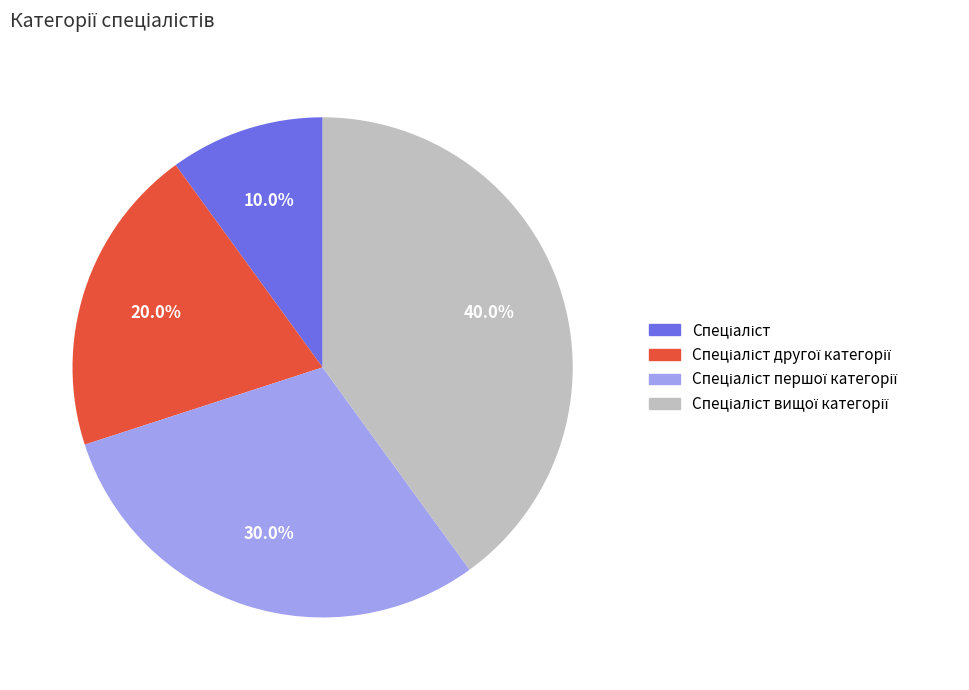

Is there any slice that represents more than half of the pie?

No